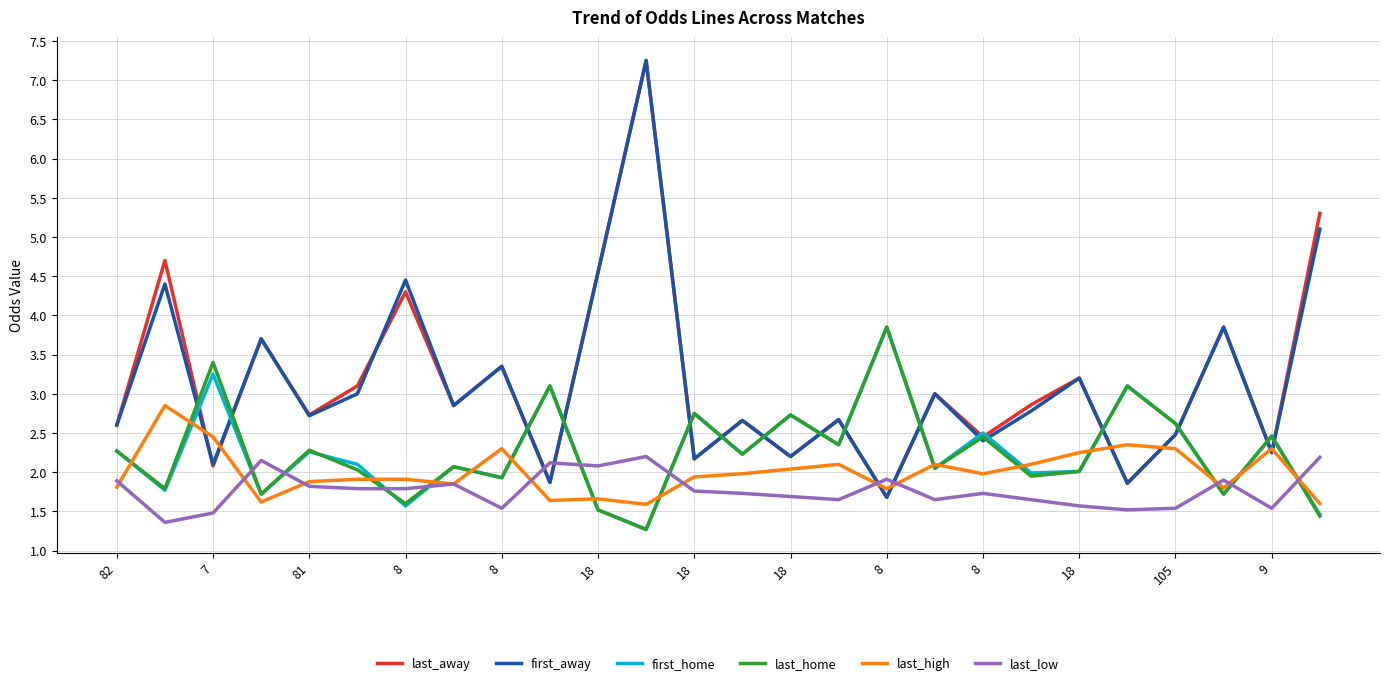

After their last crossing, which series has the higher values: first_away or last_low?

first_away